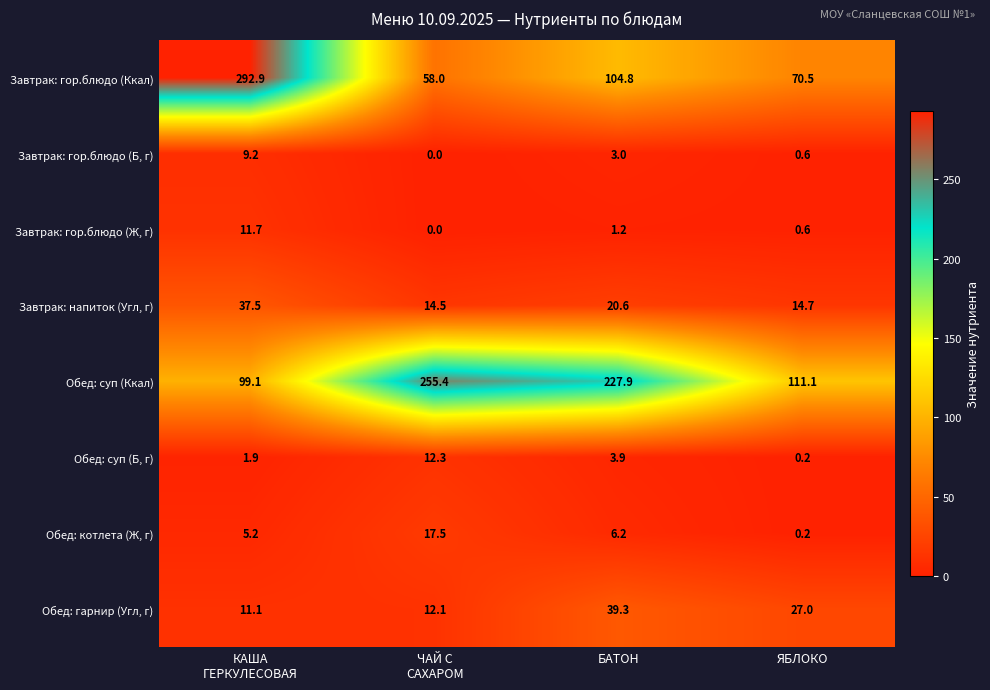

What is the difference between the highest and lowest values at ЧАЙ С
САХАРОМ?

255.4